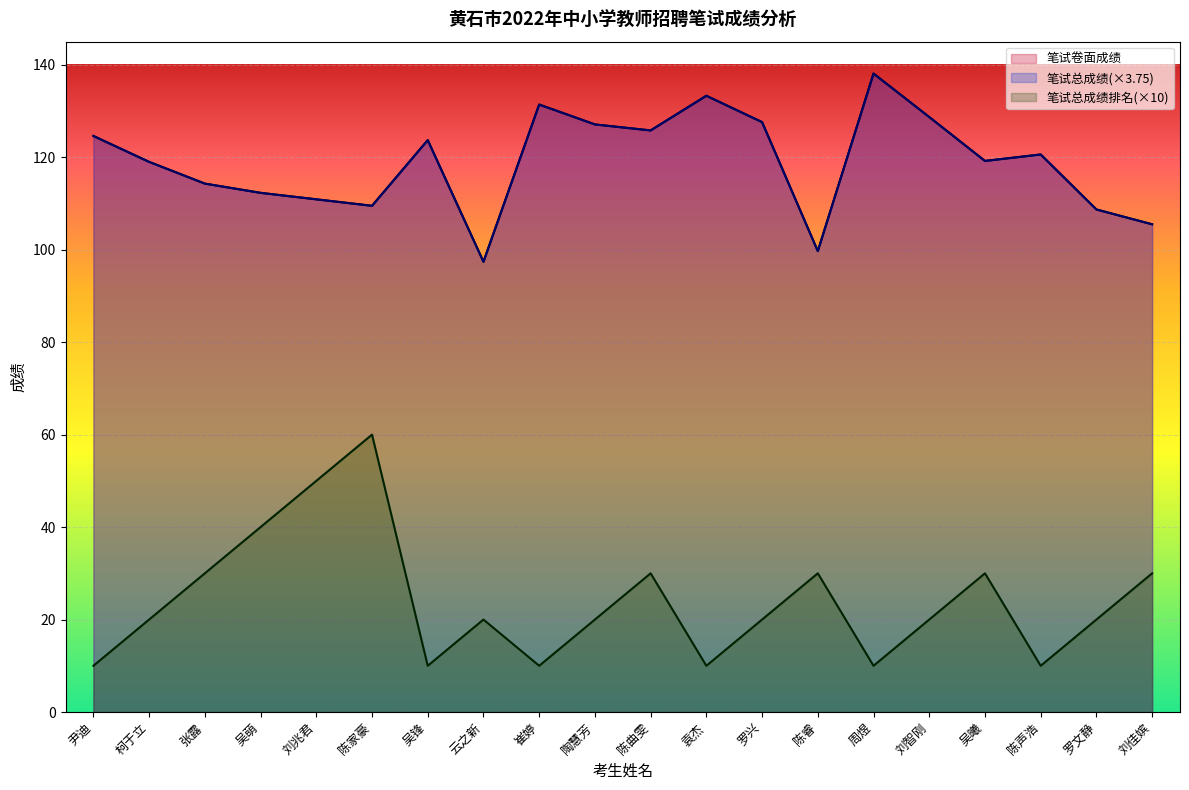

True or false: 笔试总成绩排名 has a value of 20.0 at 罗兴.

True